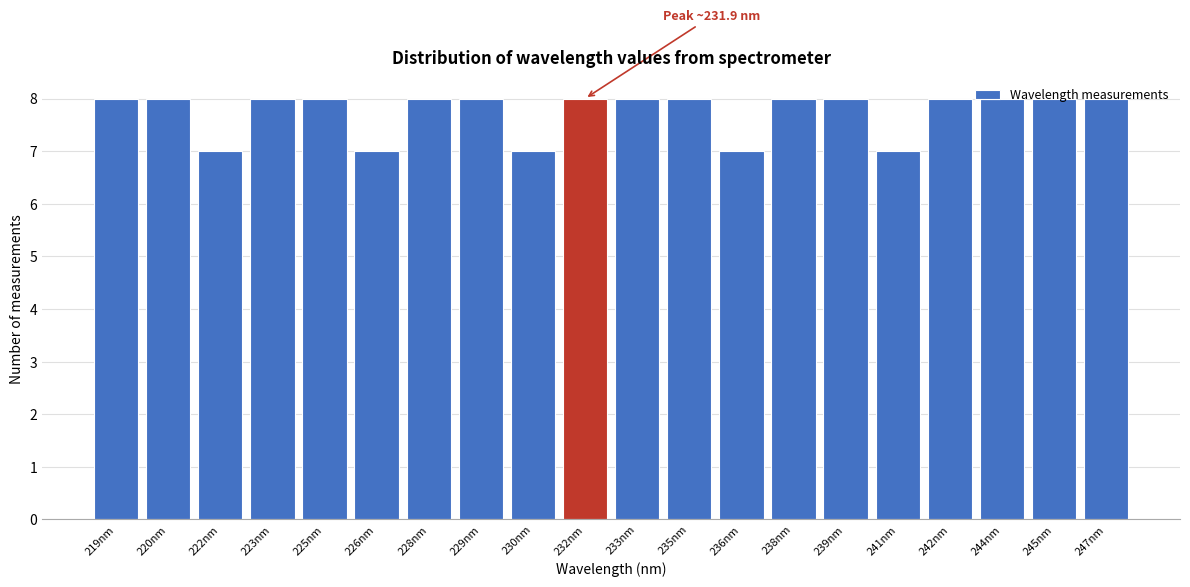

What is the average value?

8